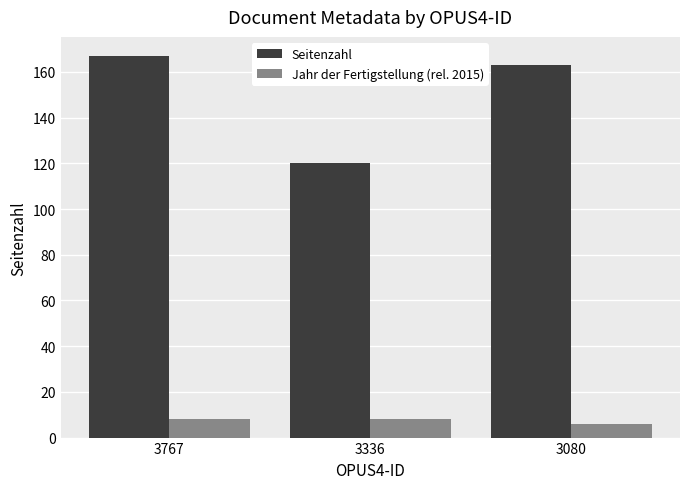

List the series in order of their overall mean, highest first.

Seitenzahl, Jahr der Fertigstellung (rel. 2015)